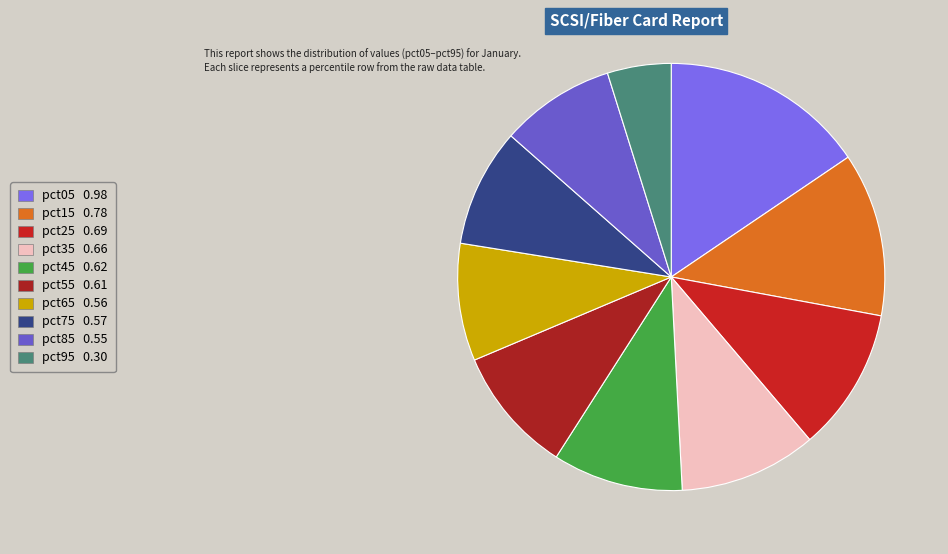

The pct85 slice represents 1% of the pie. True or false?

False